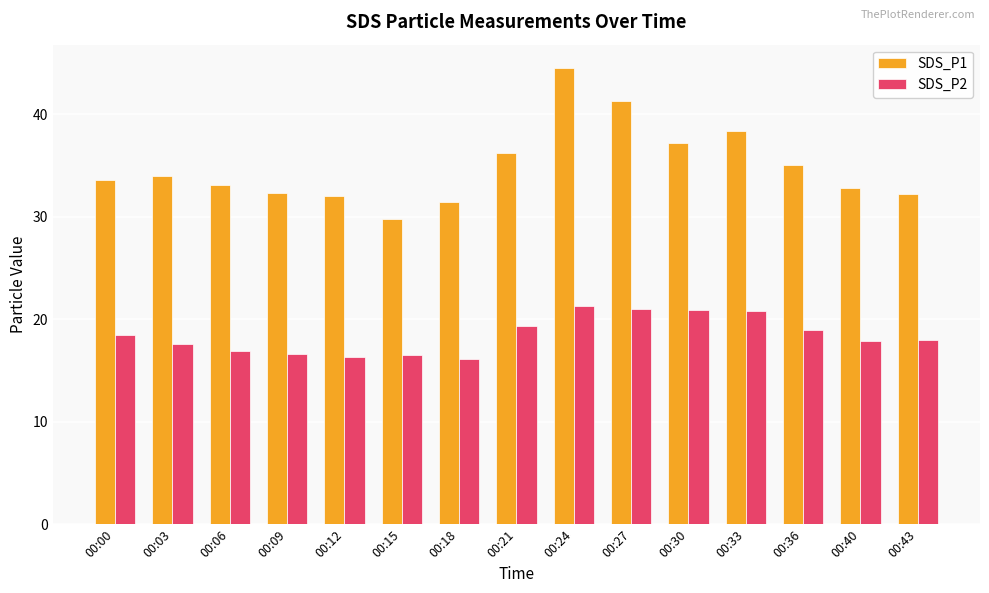

What is the minimum value shown in the chart?

16.1